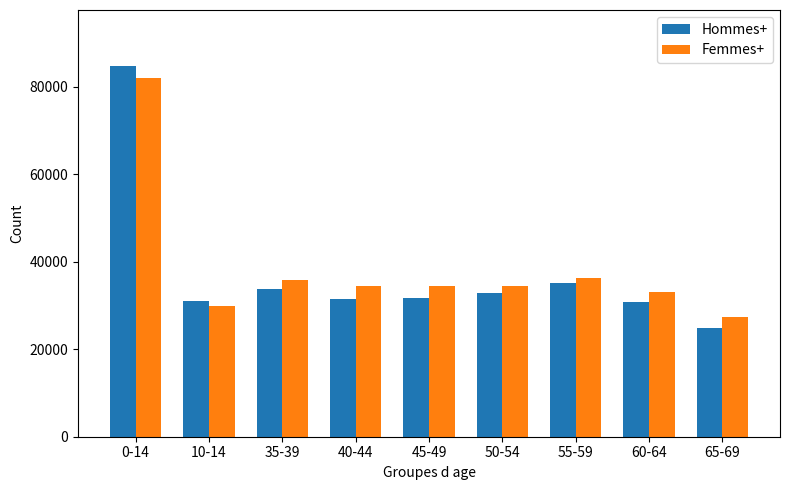

The value of Femmes+ at 10-14 is 17660. True or false?

False